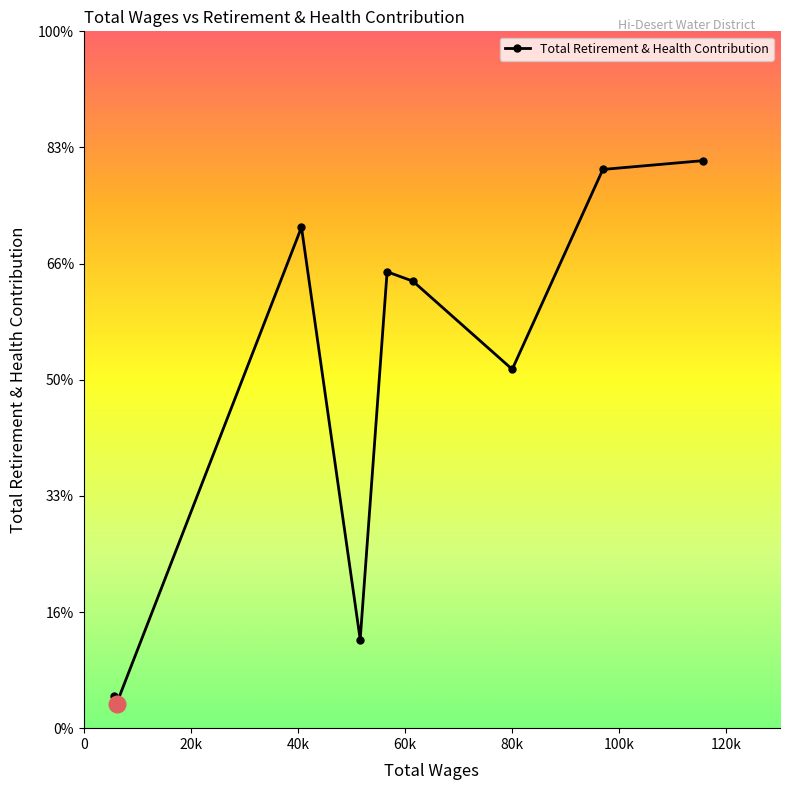

Reading left to right, extract all data points from this chart.

115541.0=24431	96922.0=24054	79999.0=15449	61444.0=19245	56632.0=19648	51606.0=3814	40641.0=21565	6113.0=1051	5581.0=1389